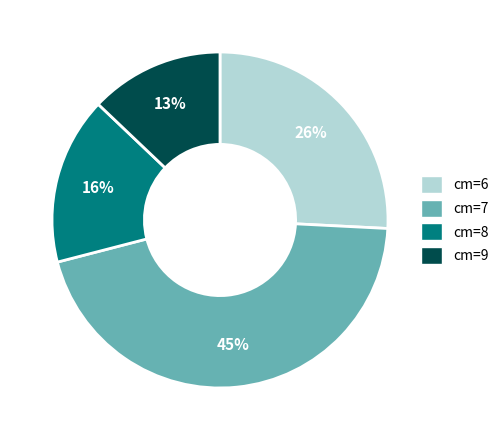

Which category has the smallest portion of the pie?

cm=9